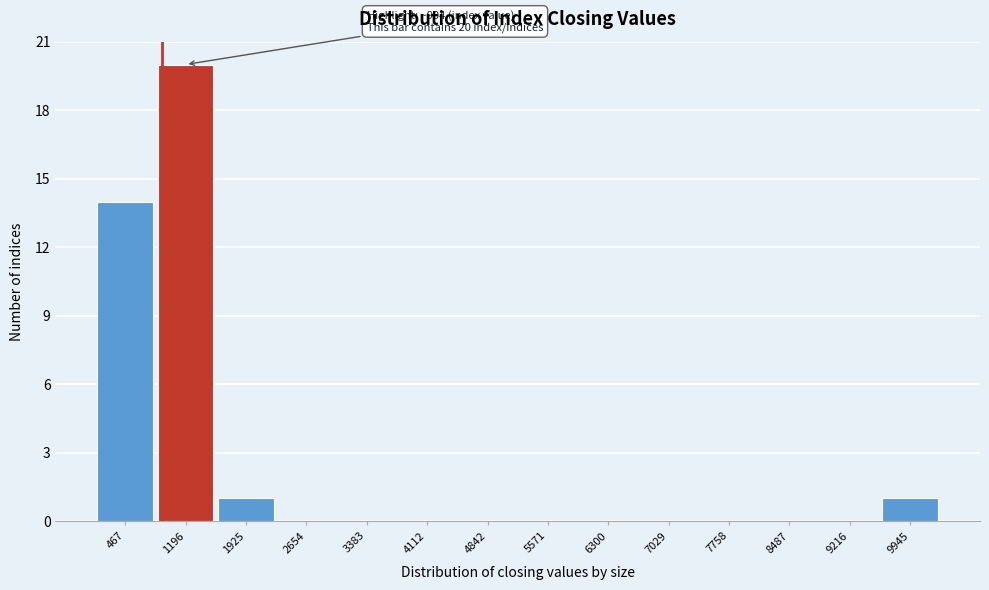

Which range on the x-axis has the tallest bar?

800 to 1600